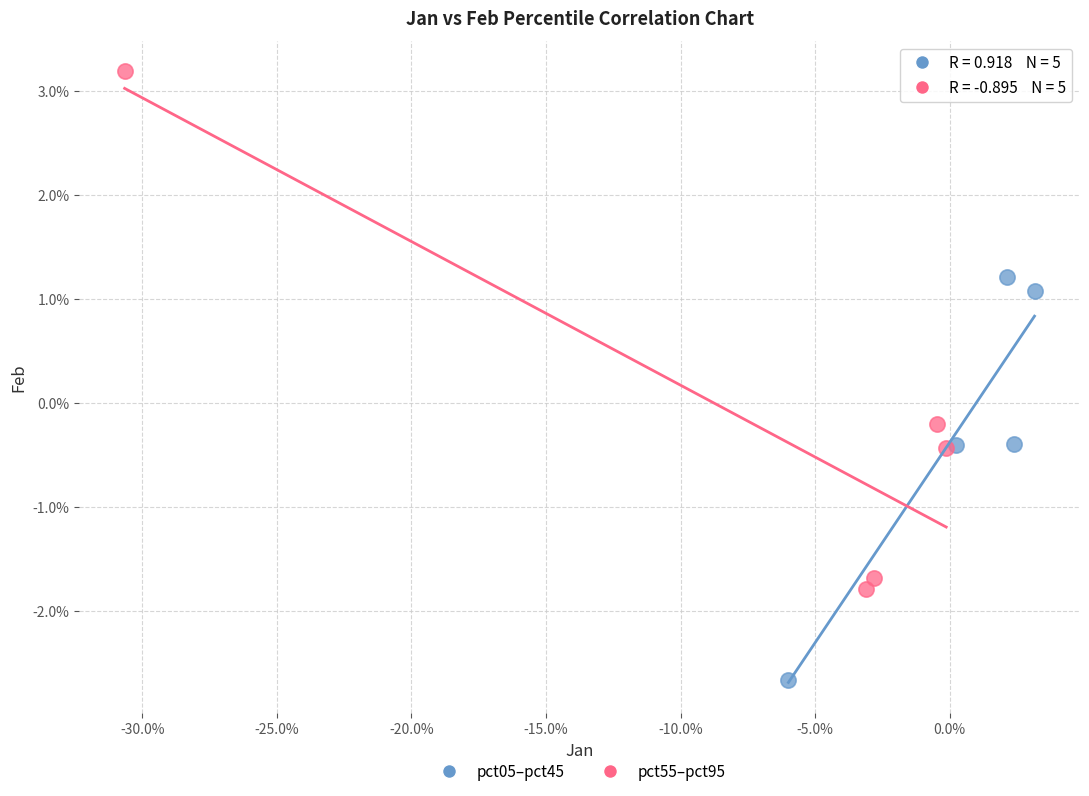

What are all the series names shown in the legend?

pct05–pct45, pct55–pct95